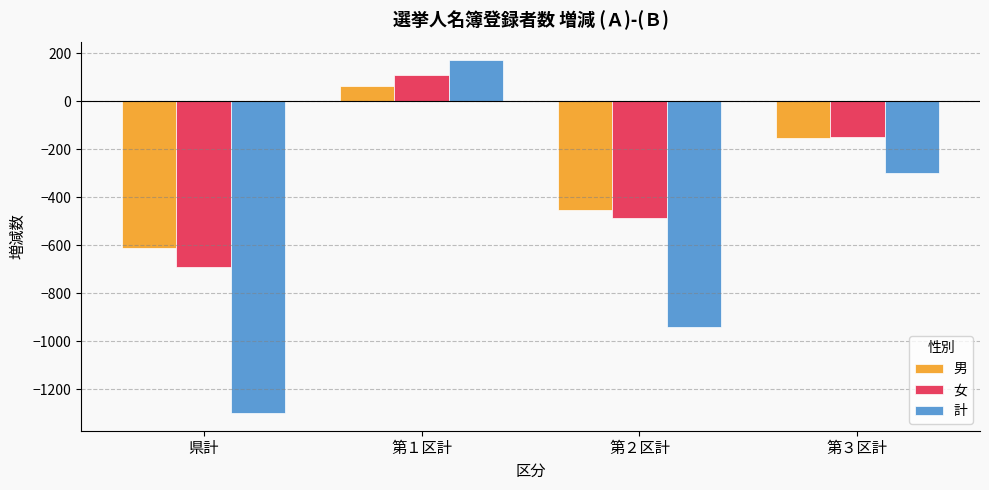

What is the difference between the 男 values at 第１区計 and 第２区計?

514